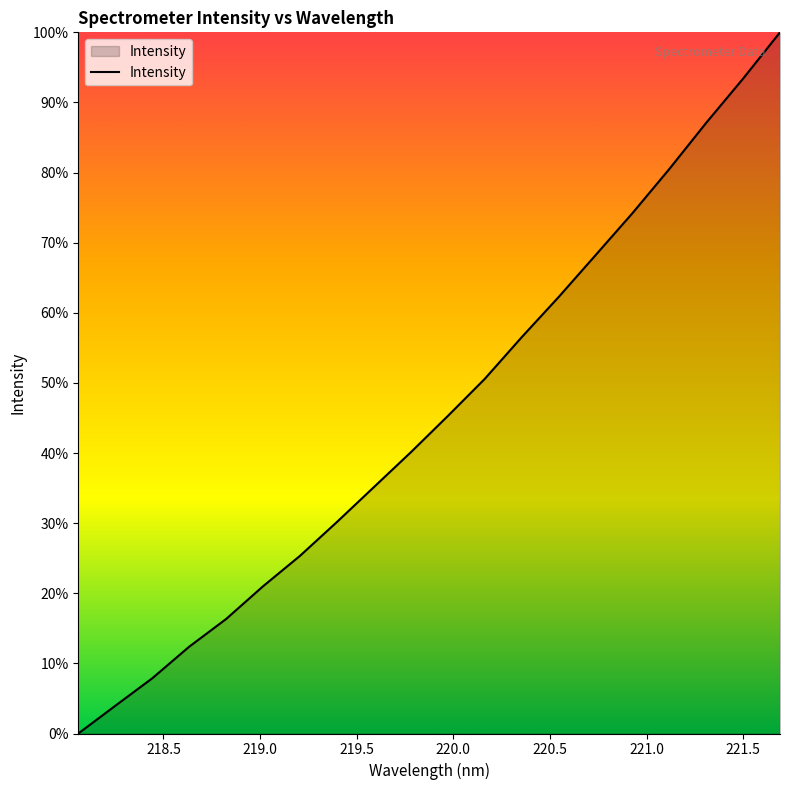

Is this an area chart (filled region under the line)?

Yes